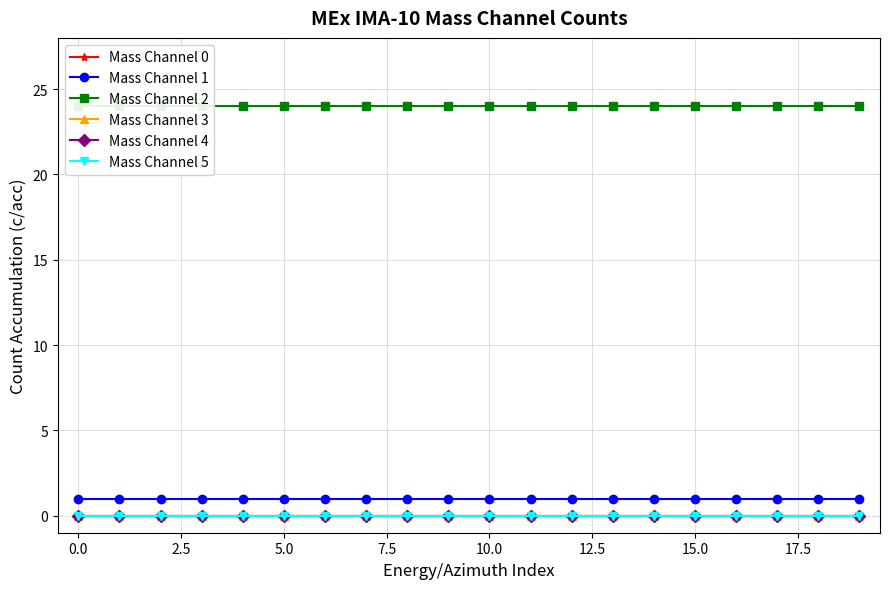

Which series has the largest total across all categories?

Mass Channel 2